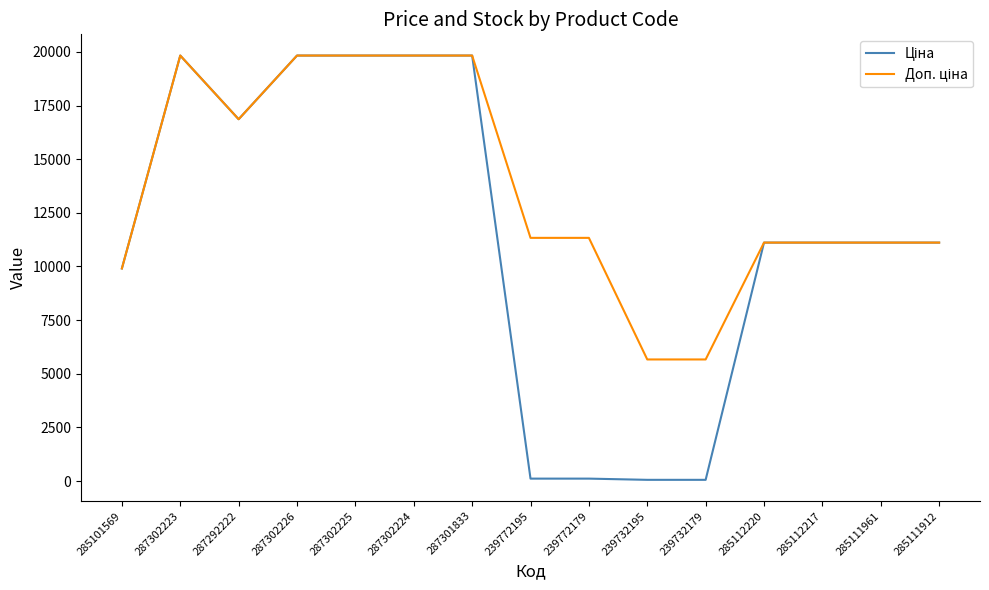

What is the total value across all series at 285101569?

19817.0